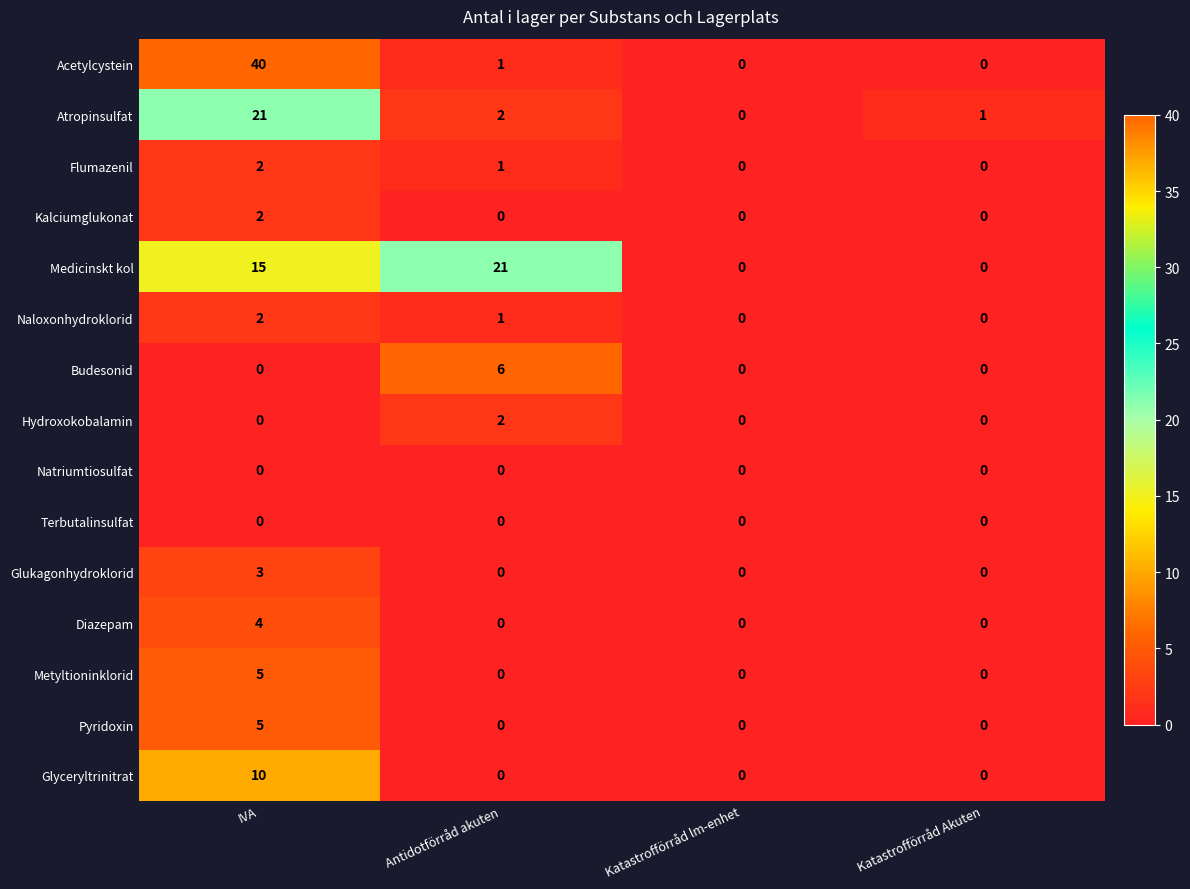

How many distinct data groups are displayed?

15